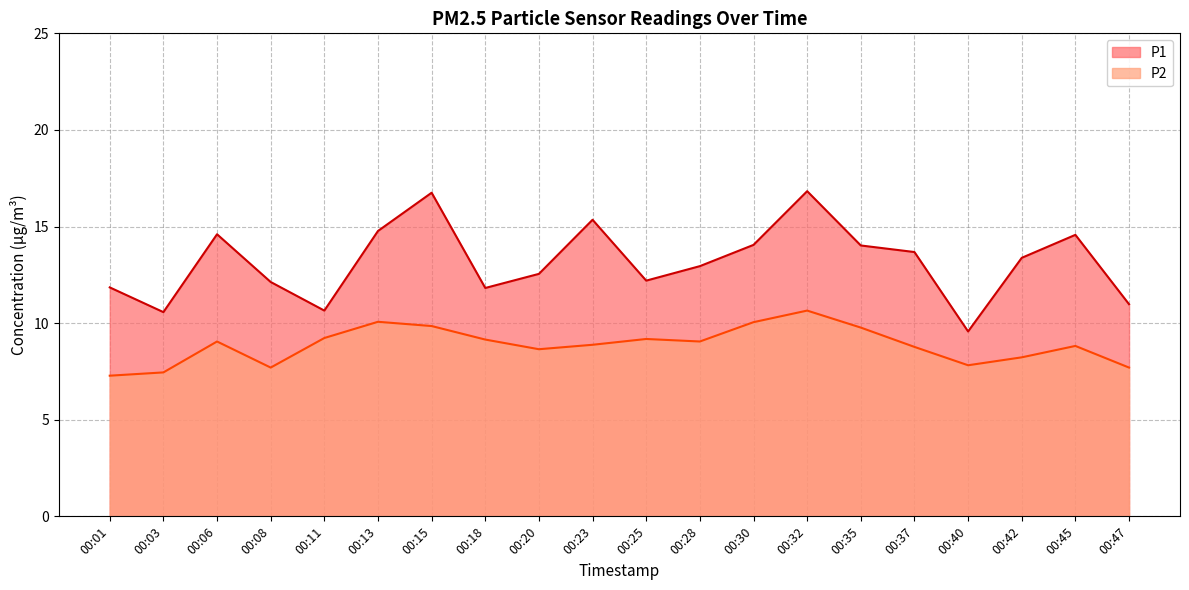

At which label does P2 reach its minimum?

00:01